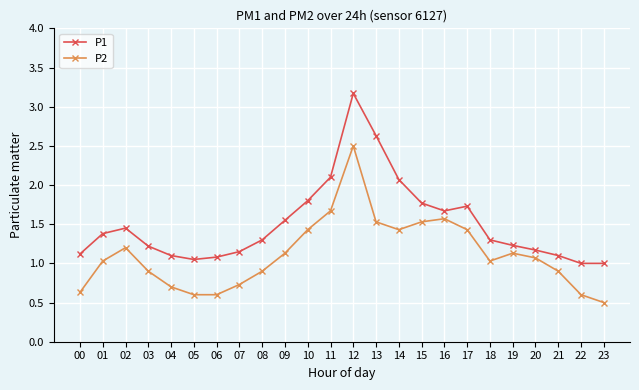

How many interior local peaks does the P2 series have?

4